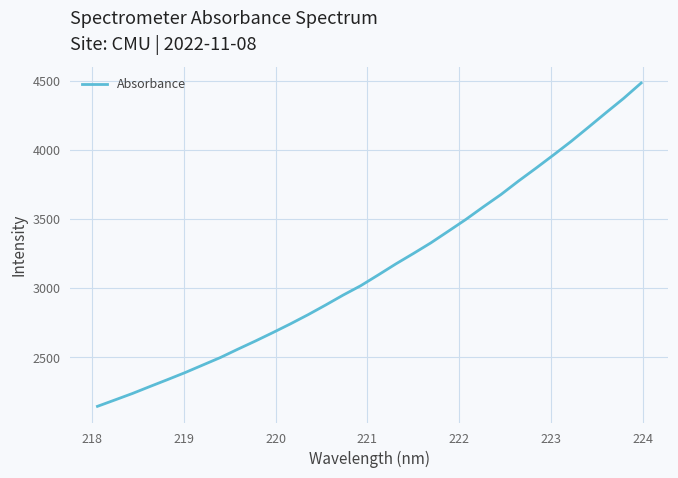

What is the greatest value displayed?

4482.7